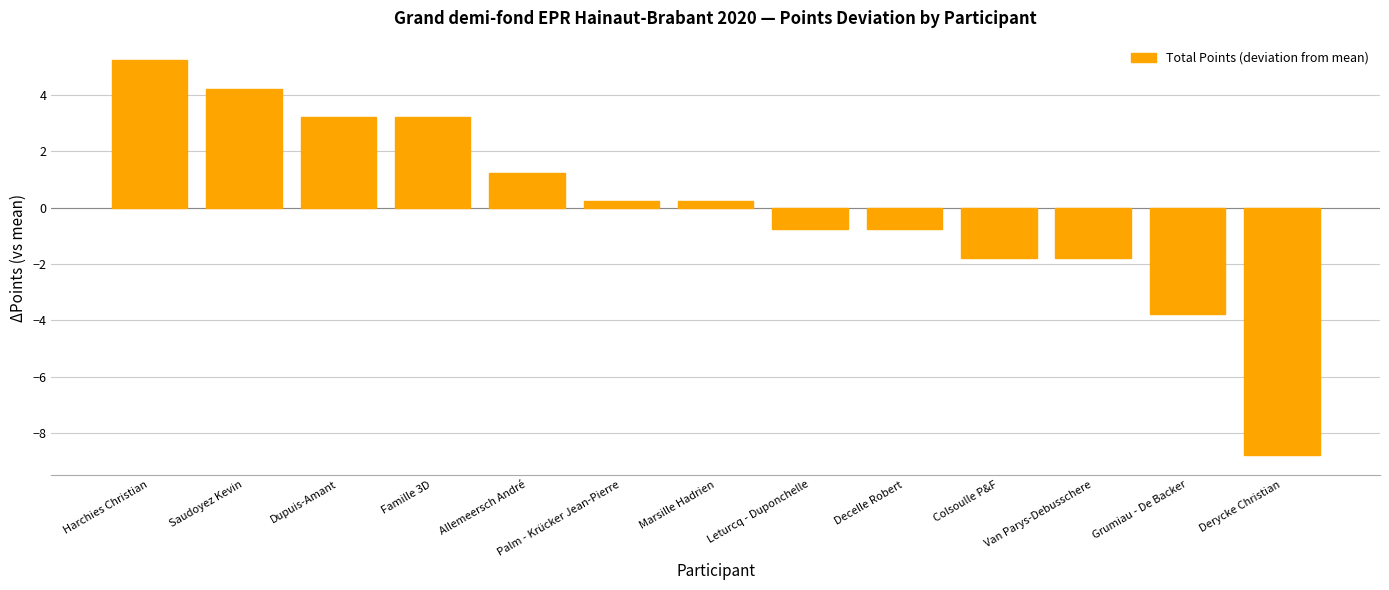

Does the chart contain any negative values?

Yes